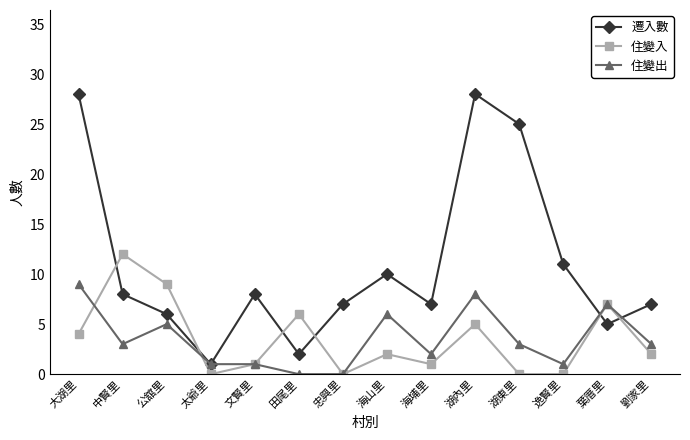

Rank the series at 逸賢里 from highest to lowest value.

遷入數, 住變出, 住變入